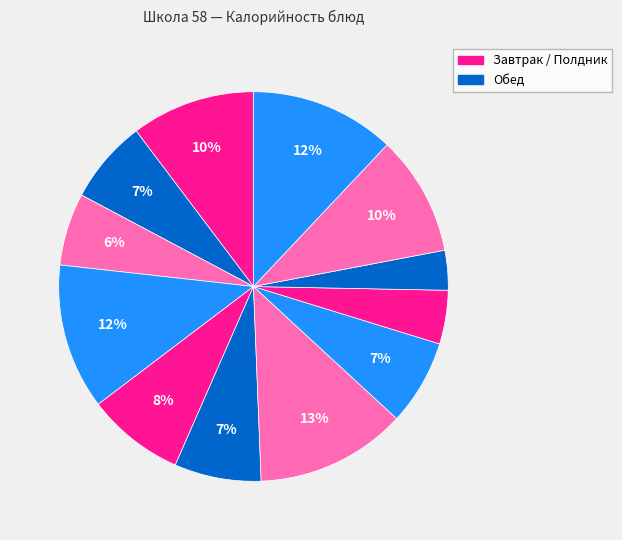

How many segments does this pie chart have?

12